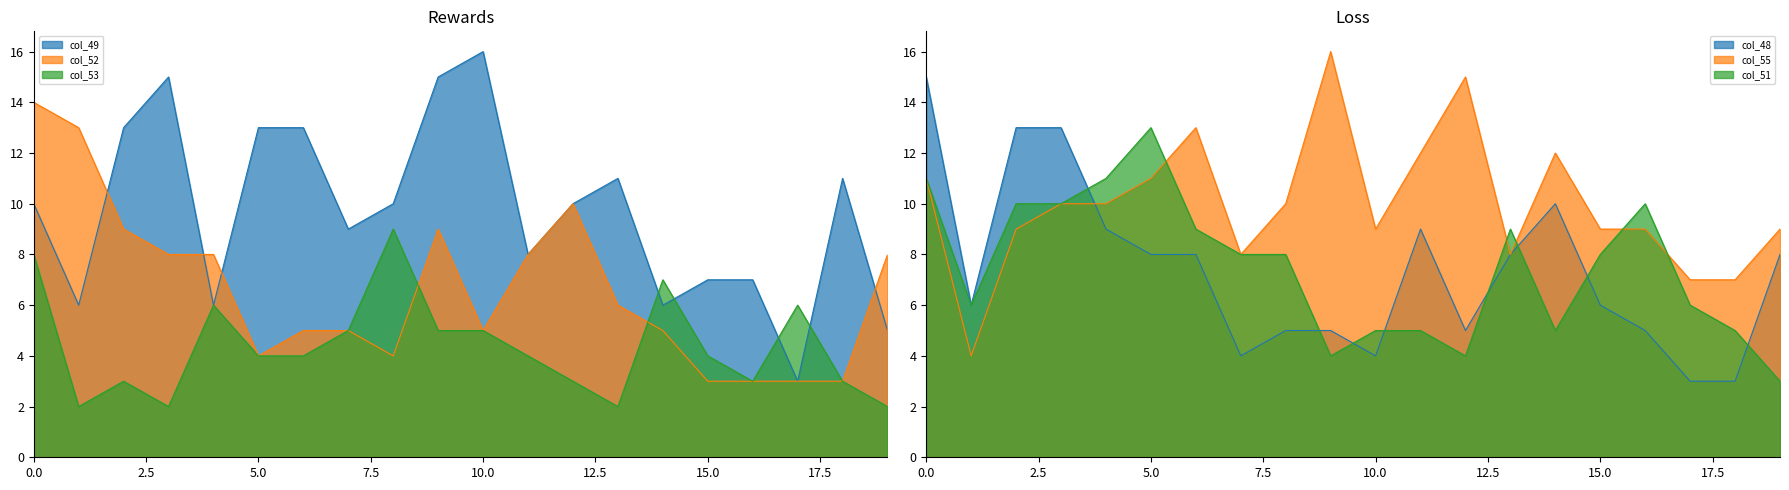

What is the difference between the col_55 values at 19 and 9?

7